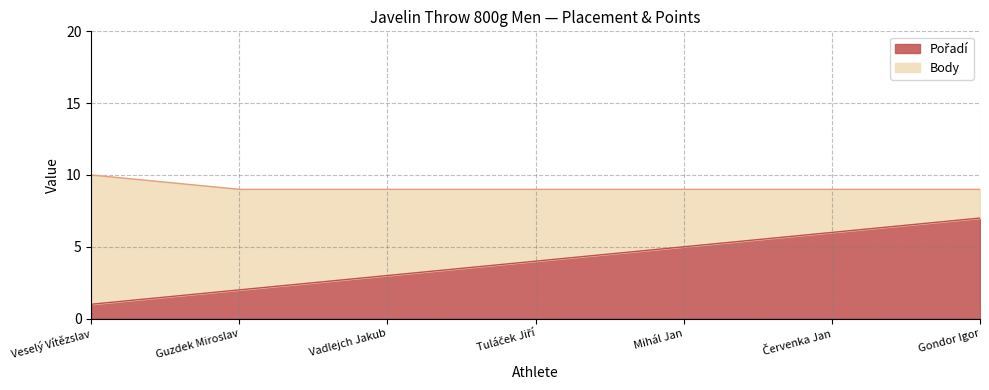

Reading right to left, extract all data points from this chart.

Gondor Igor=7	Červenka Jan=6	Mihál Jan=5	Tuláček Jiří=4	Vadlejch Jakub=3	Guzdek Miroslav=2	Veselý Vítězslav=1